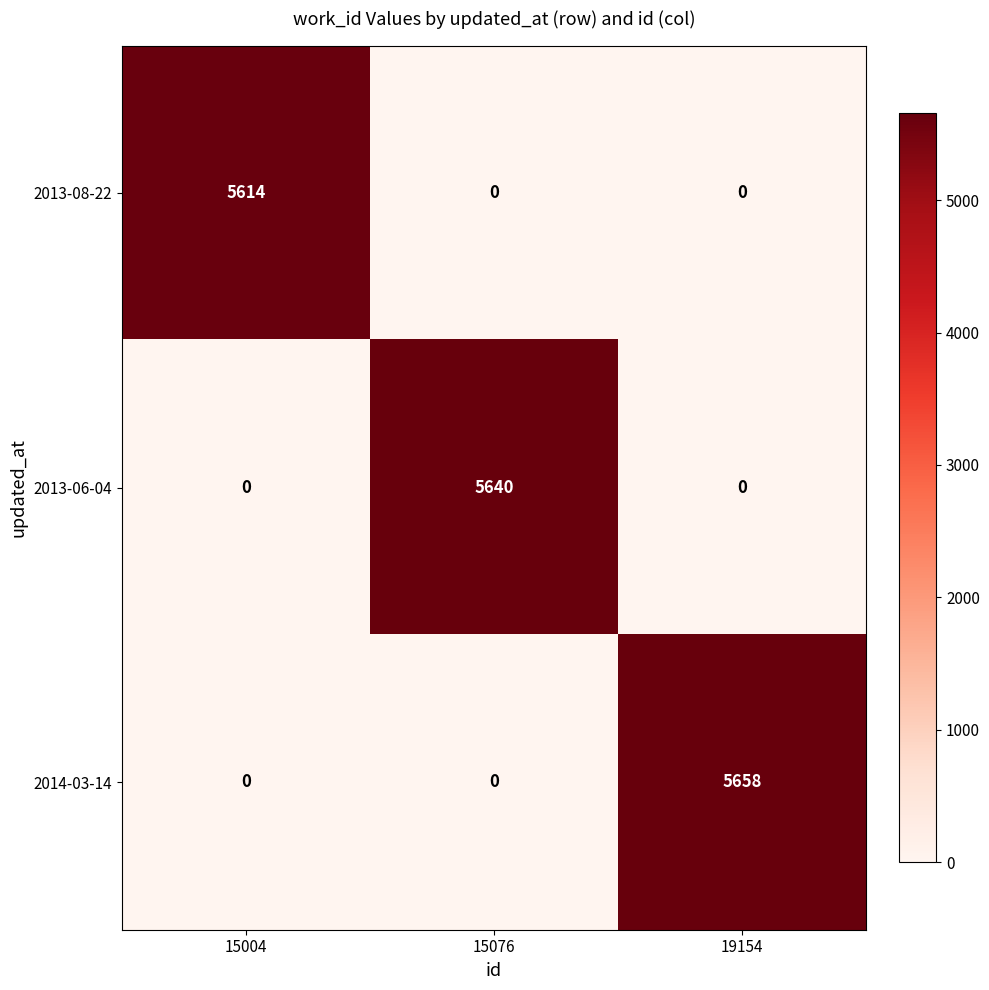

Rank the series by their maximum value, from highest to lowest.

2014-03-14, 2013-06-04, 2013-08-22